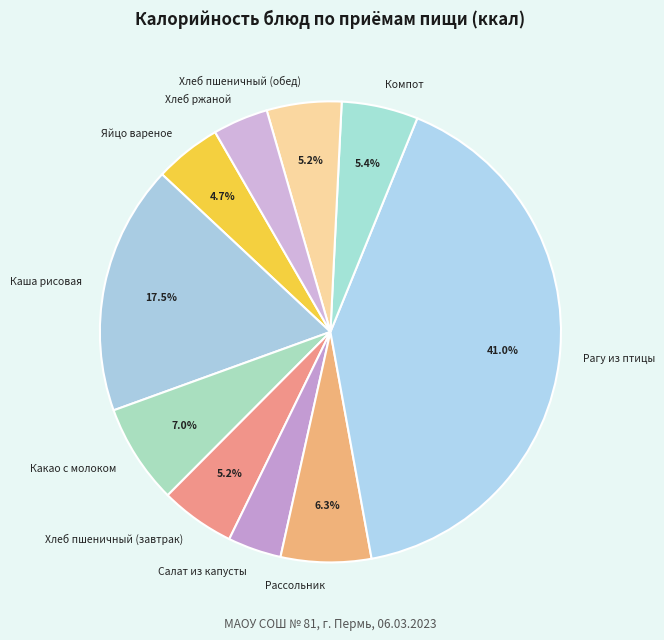

To the nearest percent, what portion does Яйцо вареное represent?

5%